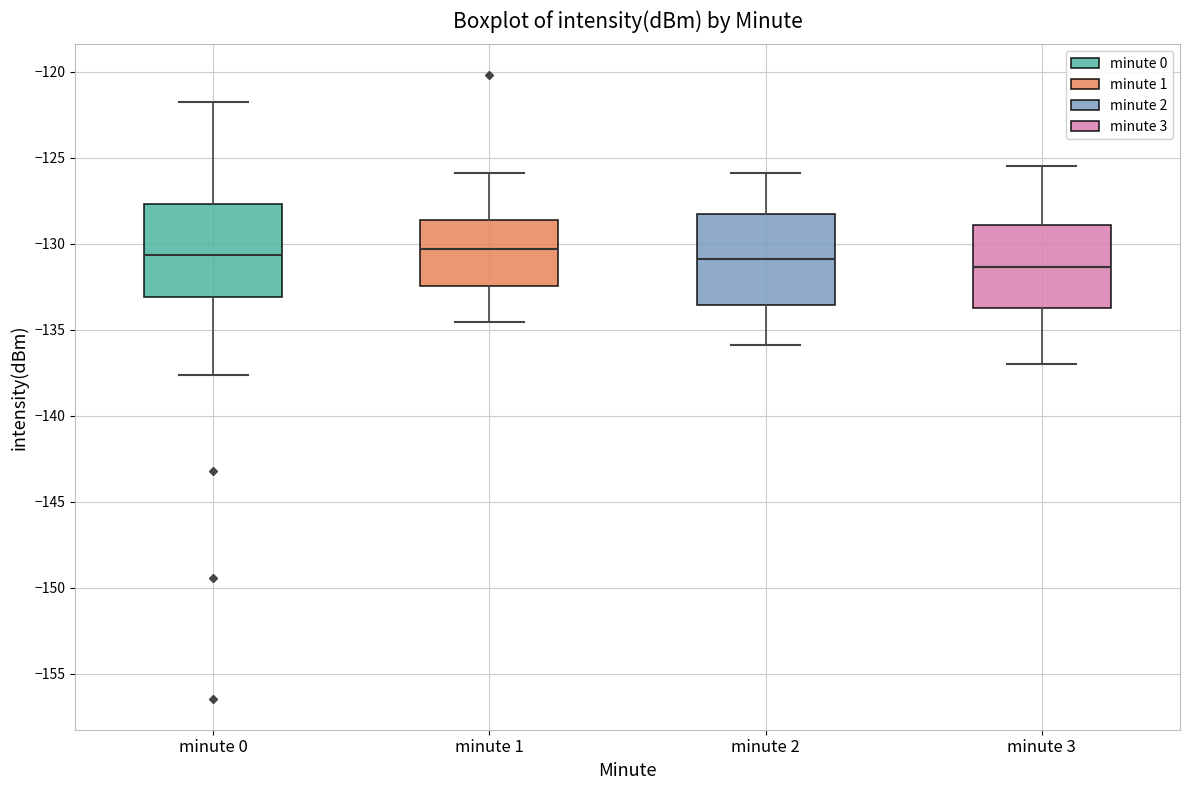

Reading left to right, read every box against the y-axis: the position of its median line, the range the box covers, and the ends of its whiskers. The values are not printed on the chart, so give them approximately, as read against the axis.

minute 0: median -130.5, box -133.0 to -127.5, whiskers -137.5 to -122.0
minute 1: median -130.5, box -132.5 to -128.5, whiskers -134.5 to -126.0
minute 2: median -131.0, box -133.5 to -128.5, whiskers -136.0 to -126.0
minute 3: median -131.5, box -133.5 to -129.0, whiskers -137.0 to -125.5